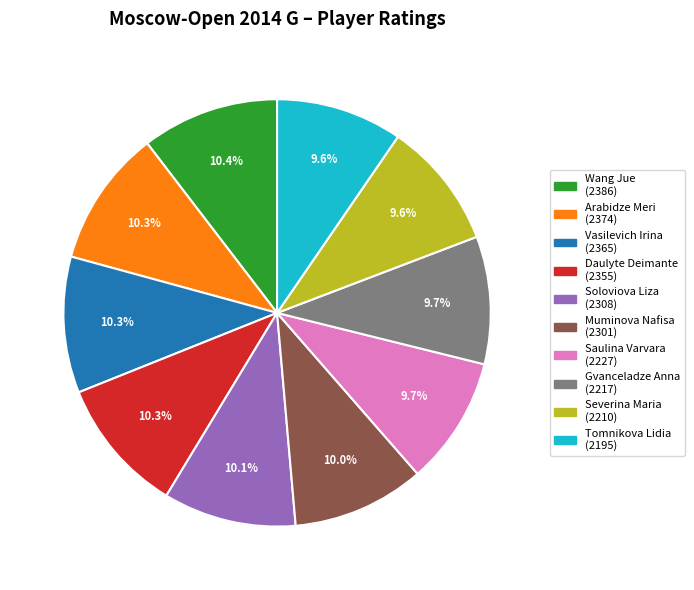

How much of the chart is everything except Tomnikova Lidia (2195)?

90.4%